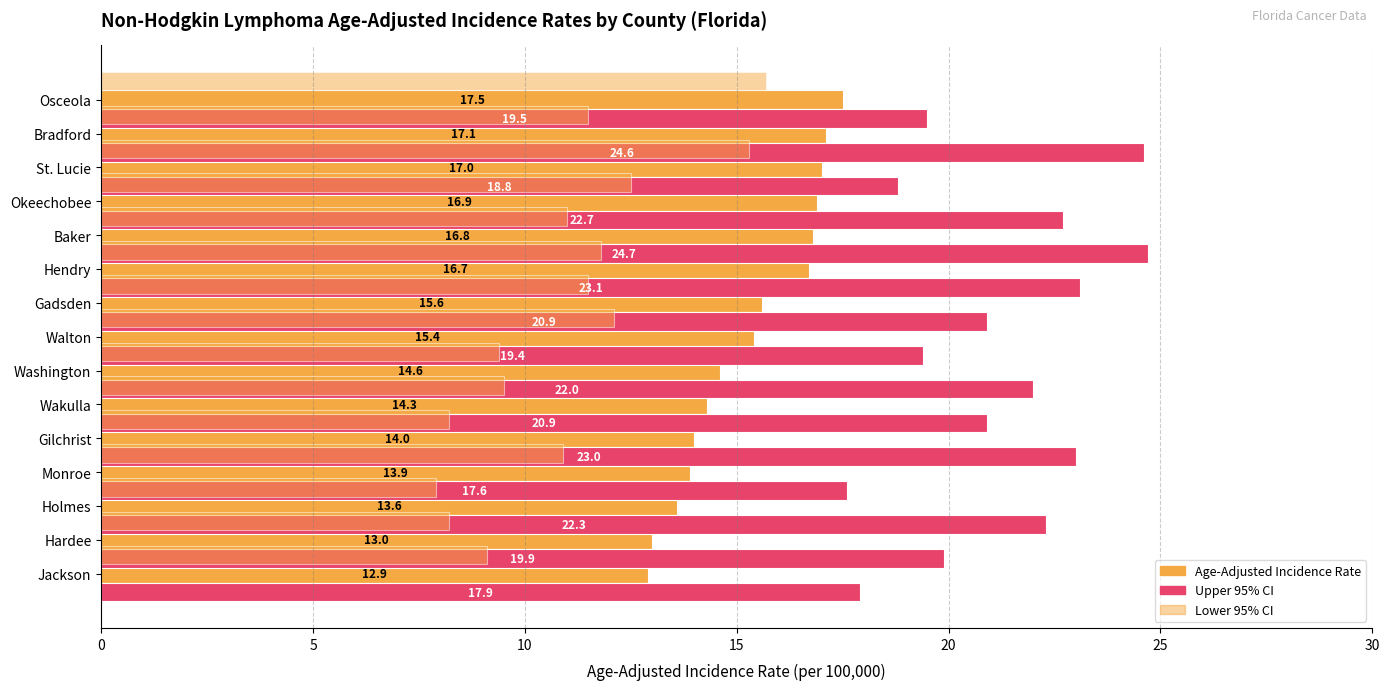

Count the number of data series in this chart.

3